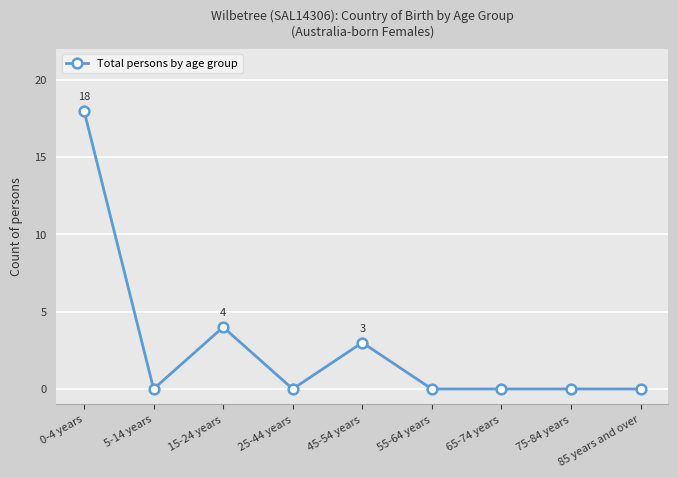

Which has a higher value, 55-64 years or 0-4 years?

0-4 years